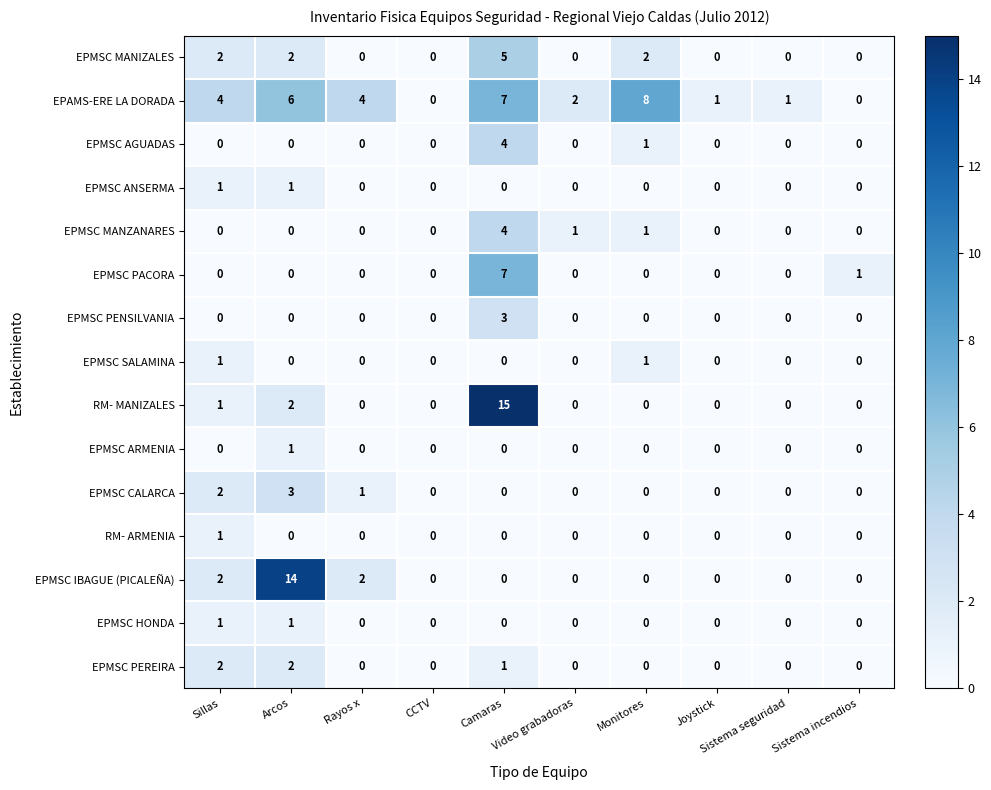

Which series changed the most between Video grabadoras and Sistema incendios?

EPAMS-ERE LA DORADA